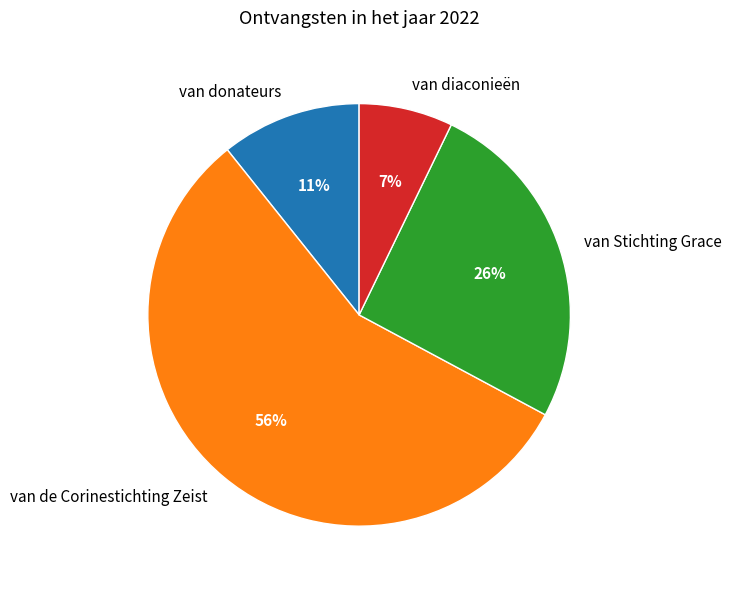

Does van Stichting Grace represent more than half of the total?

No